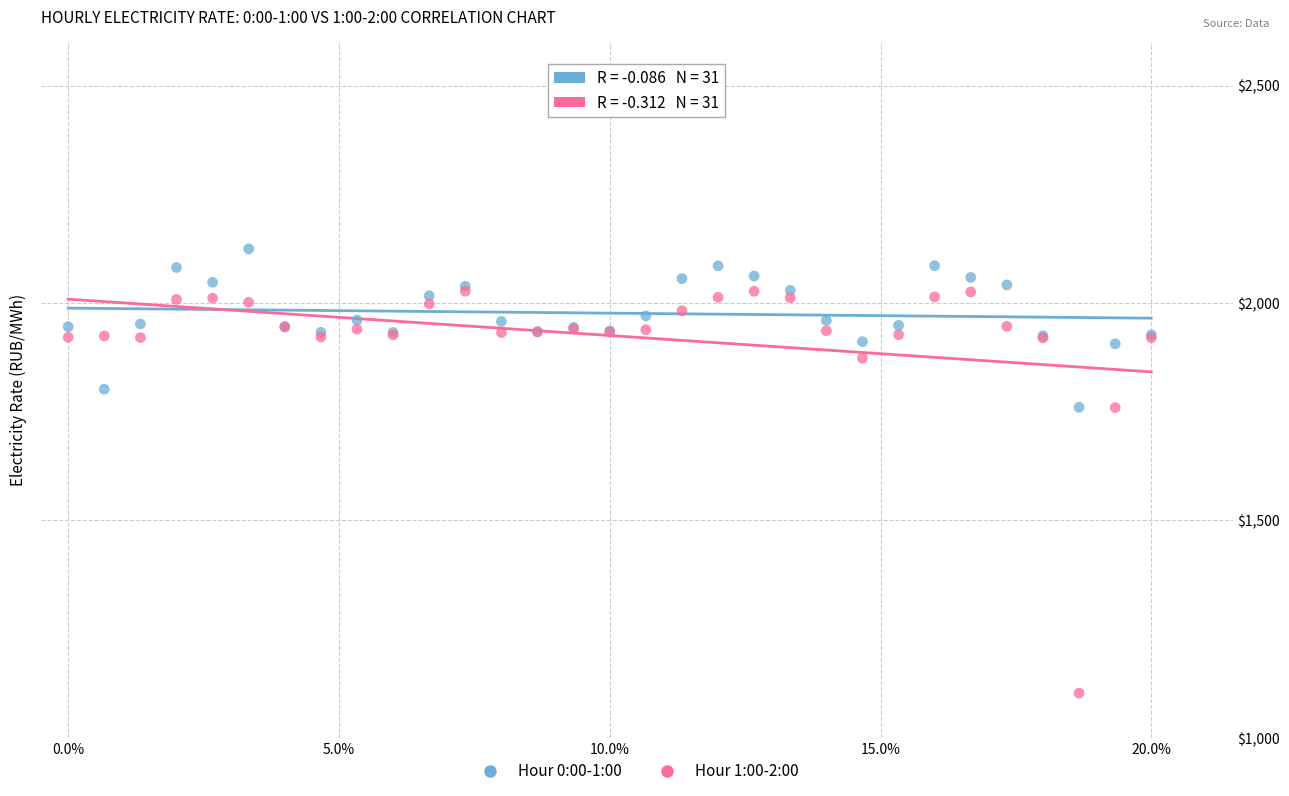

What are all the series names shown in the legend?

Hour 0:00-1:00, Hour 1:00-2:00